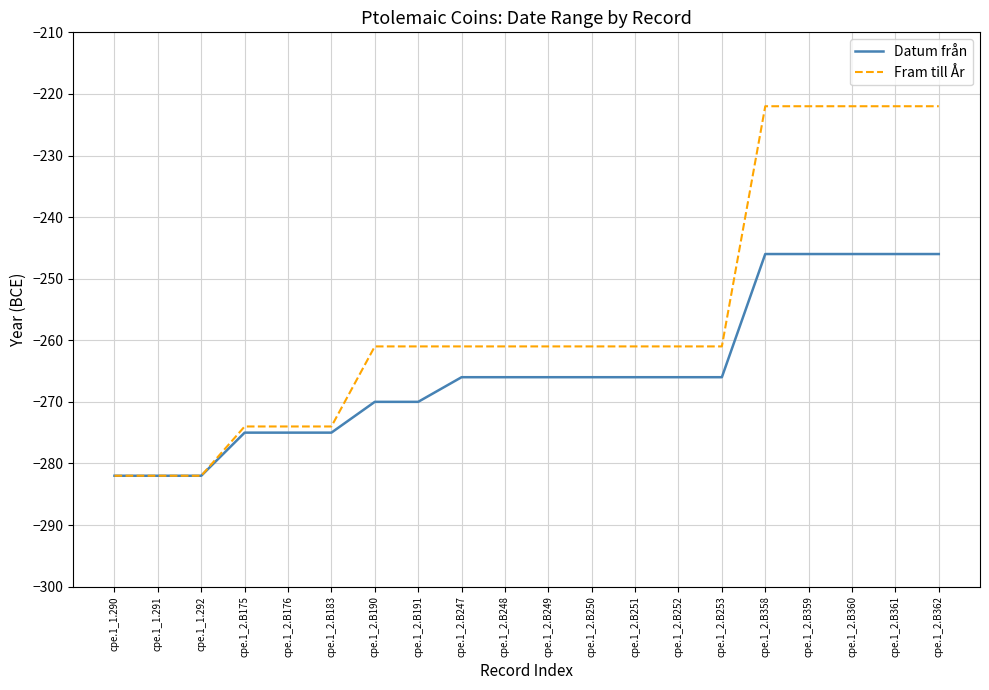

The Datum från series shows -162 at cpe.1_2.B362. True or false?

False